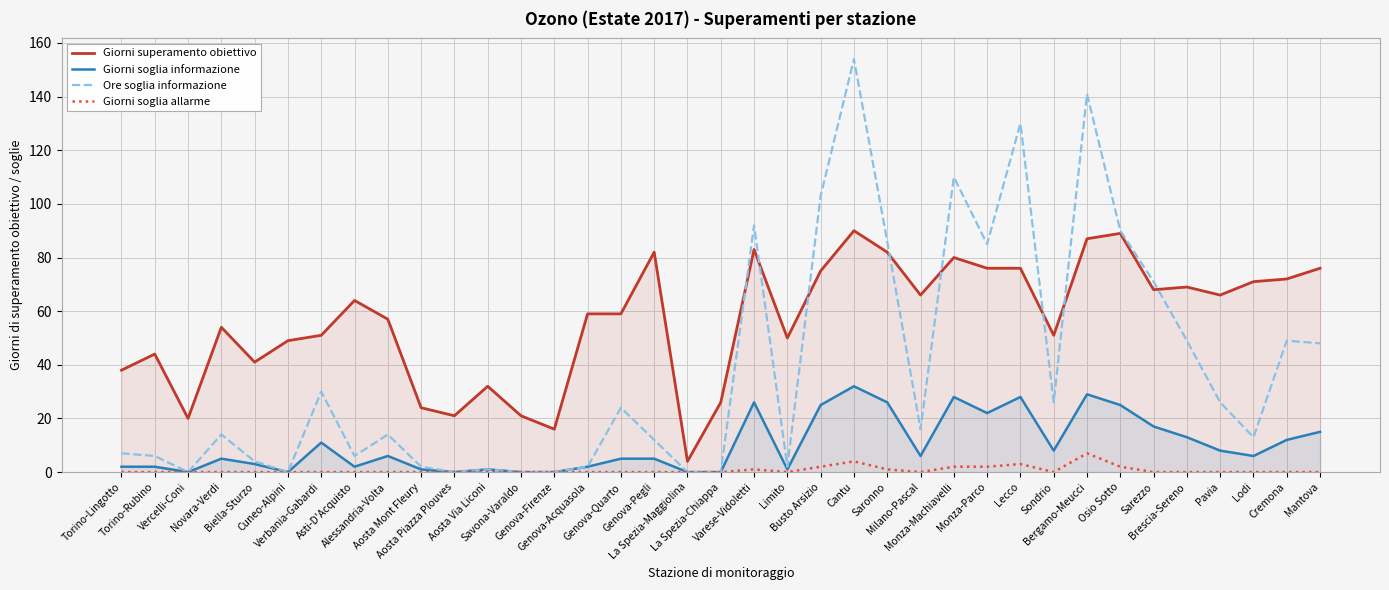

How many categories are shown in the chart?

37